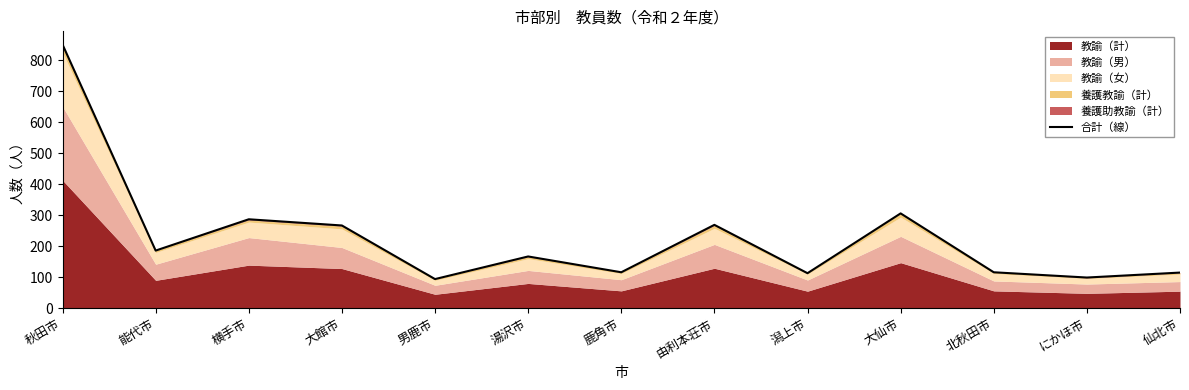

Is it true that the value at 由利本荘市 is 269?

True